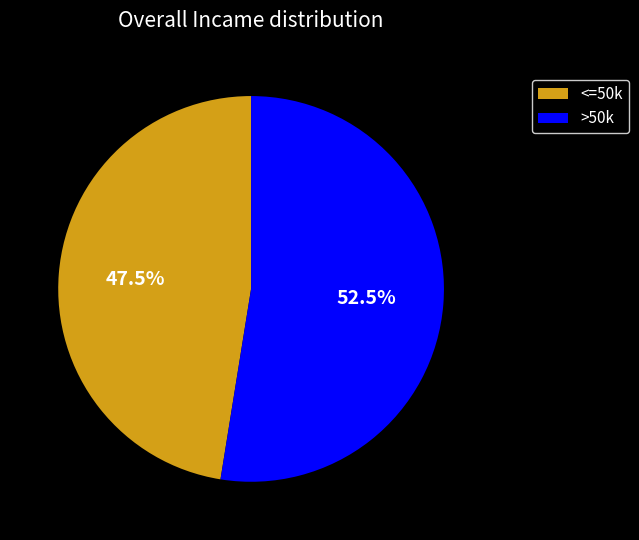

Which category has the biggest portion of the pie?

>50k